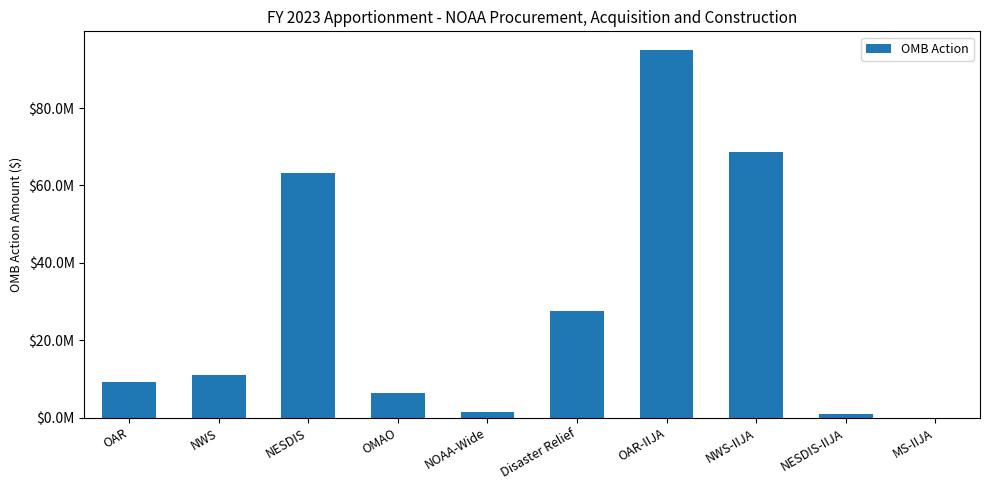

Rank the categories by value from highest to lowest.

OAR-IIJA, NWS-IIJA, NESDIS, Disaster Relief, NWS, OAR, OMAO, NOAA-Wide, NESDIS-IIJA, MS-IIJA